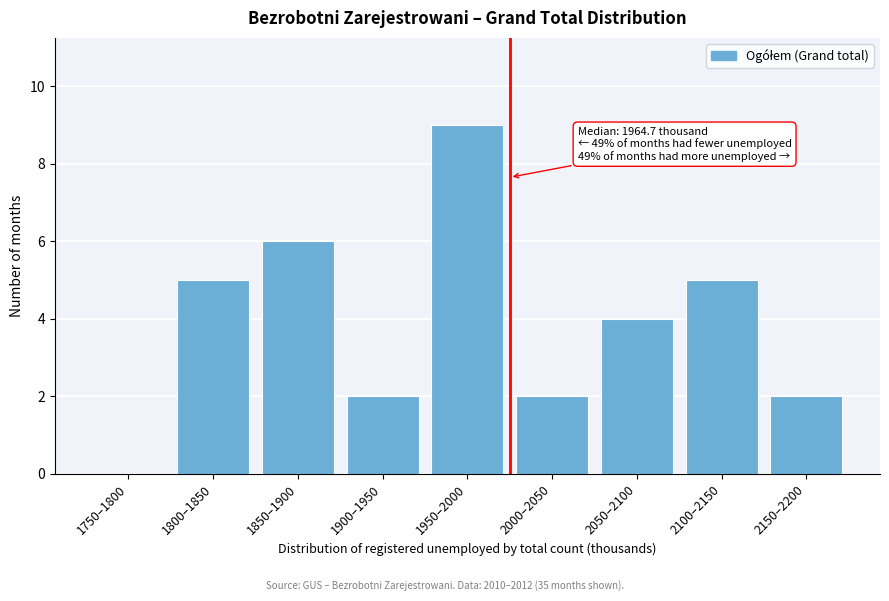

Reading left to right, list all the values displayed in this chart.

1750–1800=0	1800–1850=5	1850–1900=6	1900–1950=2	1950–2000=9	2000–2050=2	2050–2100=4	2100–2150=5	2150–2200=2